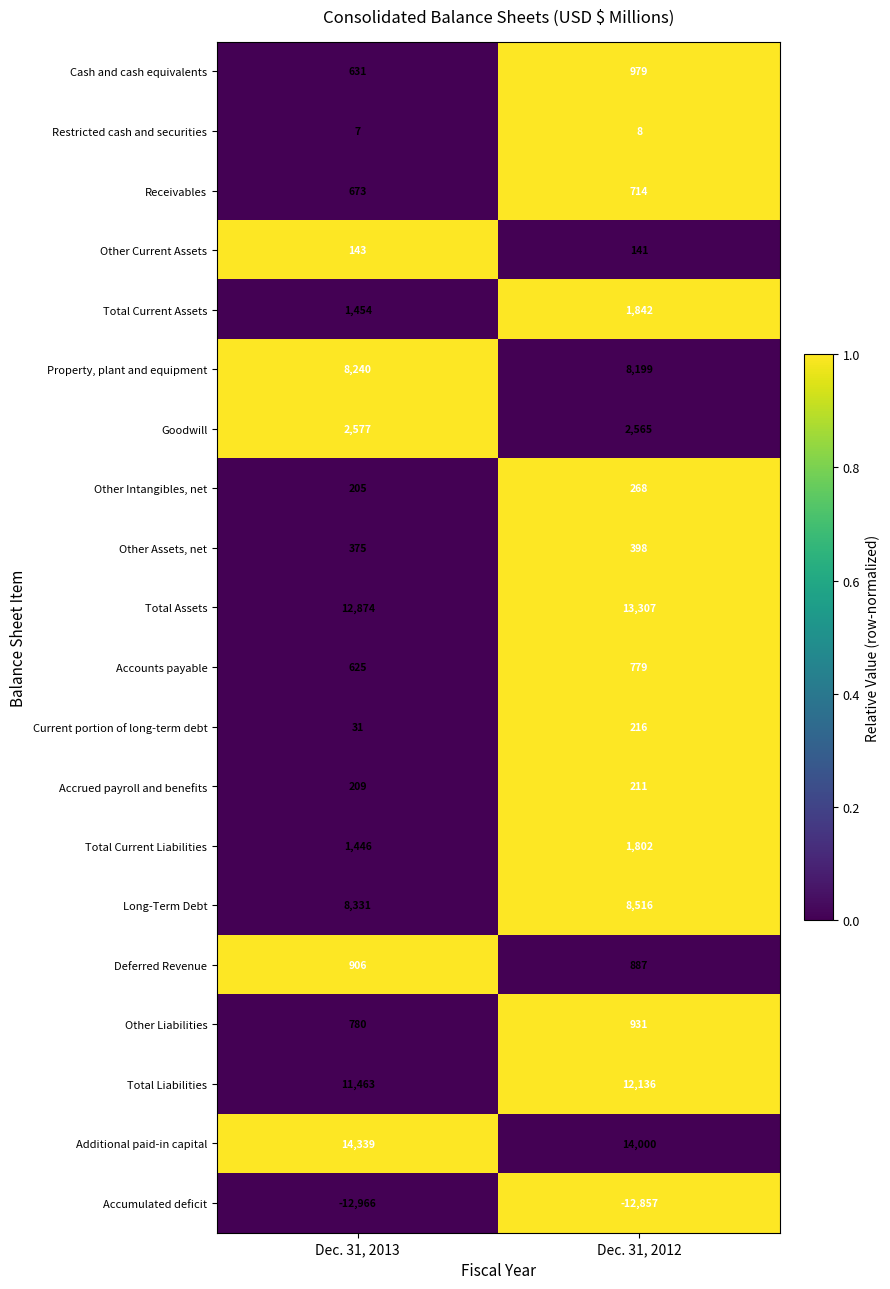

At which category is the sum across all series the highest?

Dec. 31, 2012